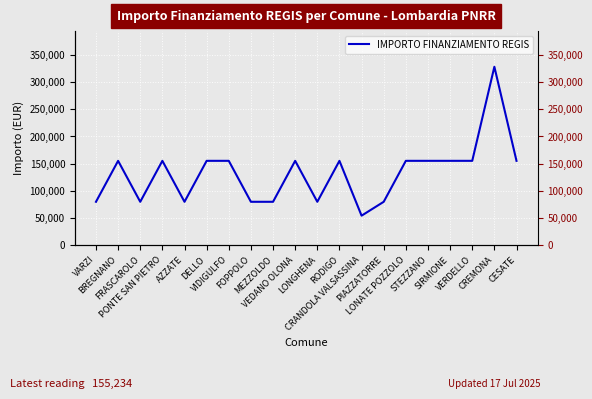

How many lines are shown in the chart?

1